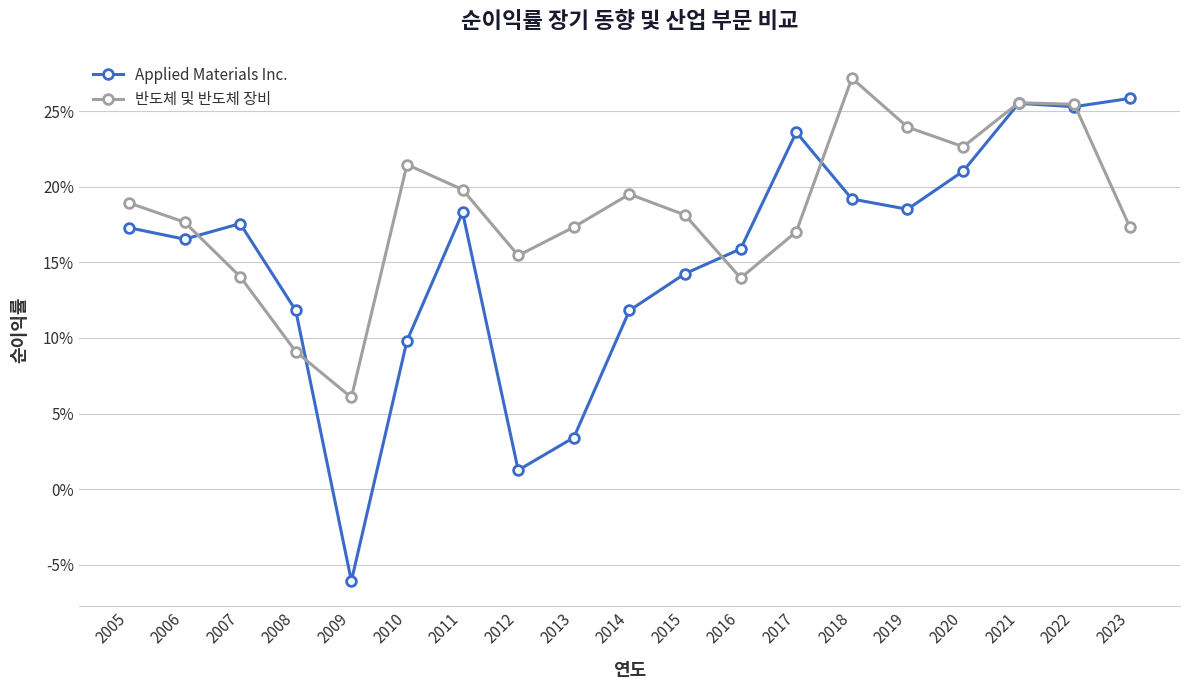

Is it true that Applied Materials Inc. equals 0.1 at 2014?

True